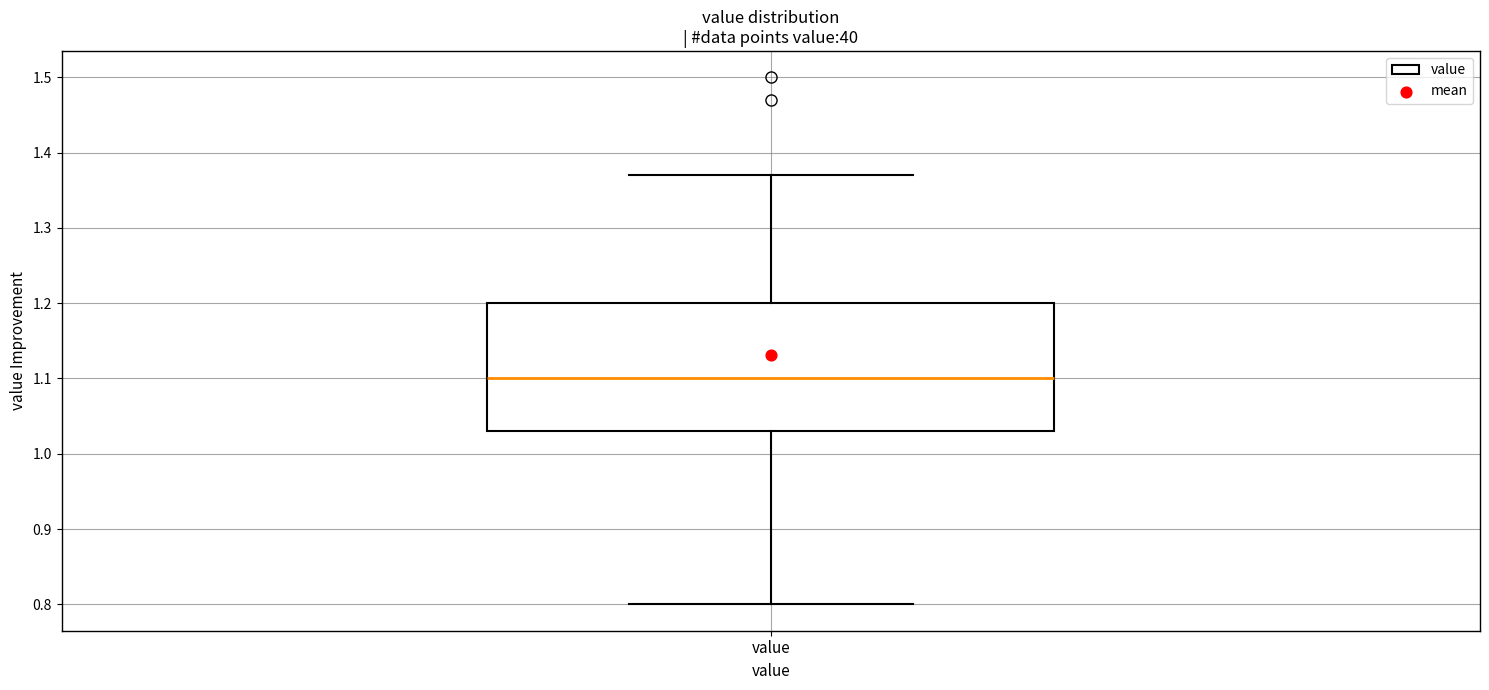

Read this box plot against the y-axis: the position of the median line, the range covered by the box, and the ends of both whiskers. The values are not printed on the chart, so give them approximately, as read against the axis.

median 1.10, box 1.03 to 1.20, whiskers 0.80 to 1.37